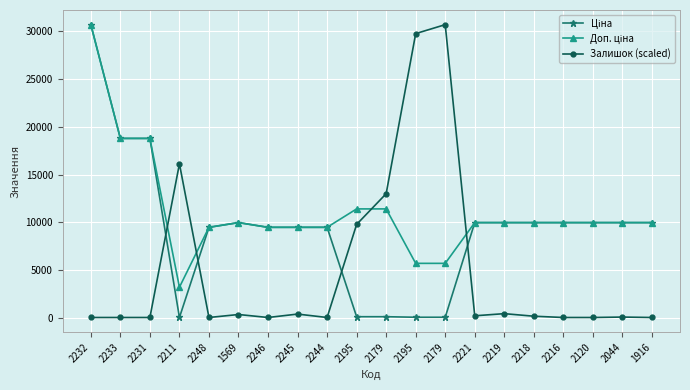

Rank the series by their average value, from lowest to highest.

Залишок (scaled), Ціна, Доп. ціна